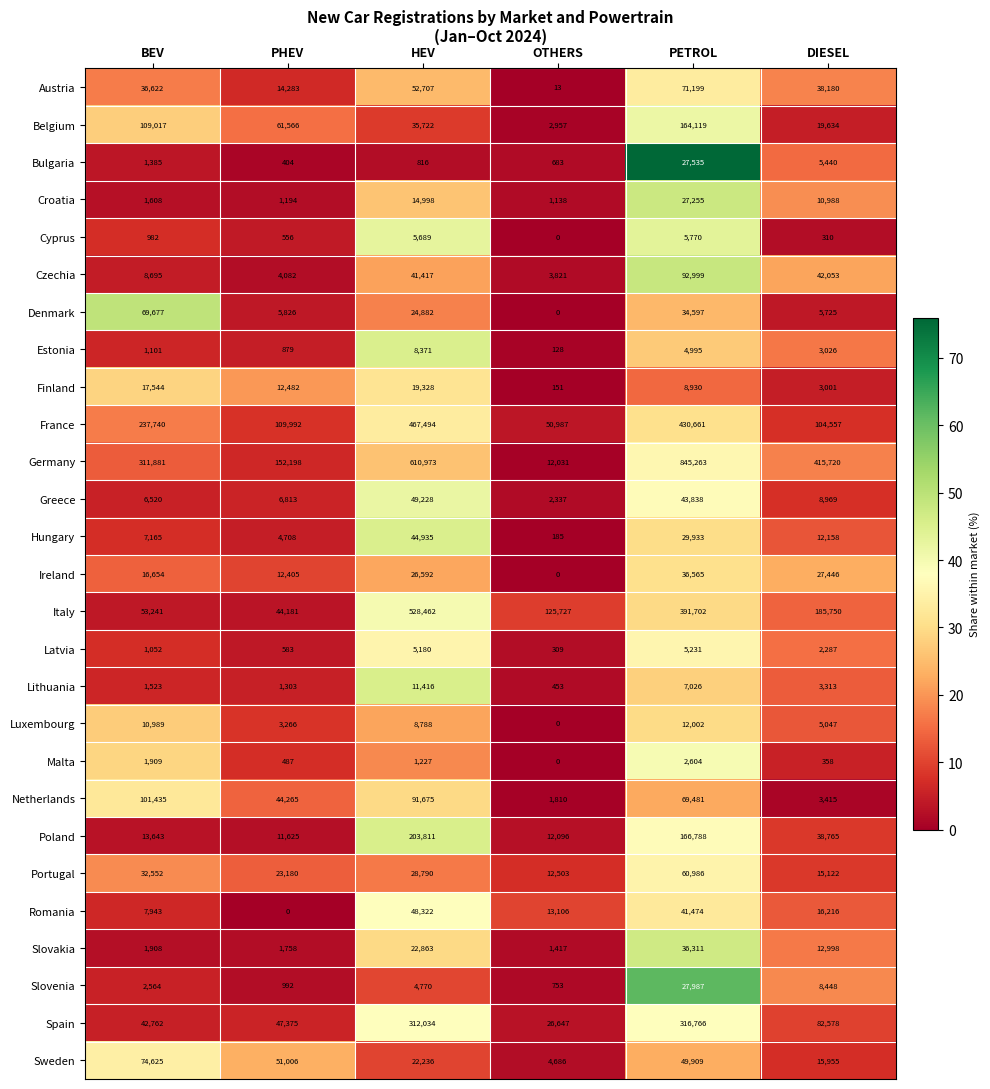

What is the total value across all series at PHEV?

617409